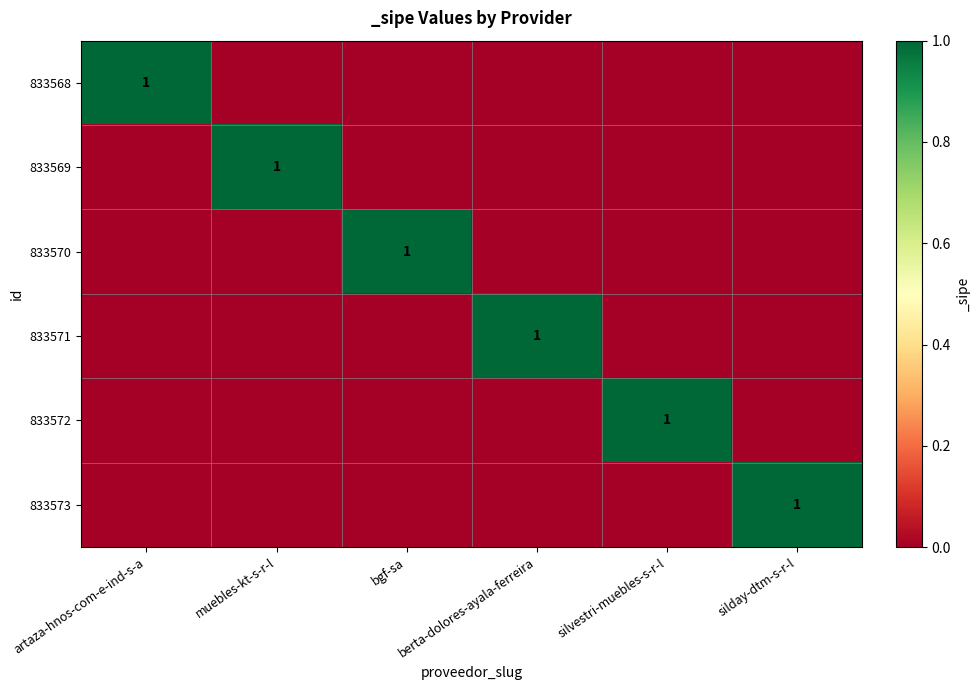

Is it true that 833571 equals 2 at berta-dolores-ayala-ferreira?

False